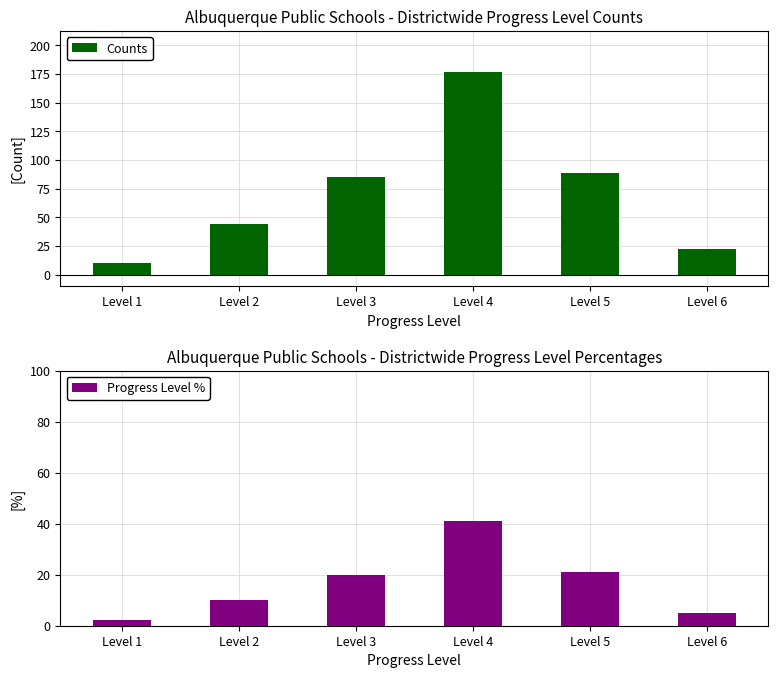

Is the value of Progress Level % at Level 1 greater than the value of Counts at Level 2?

No